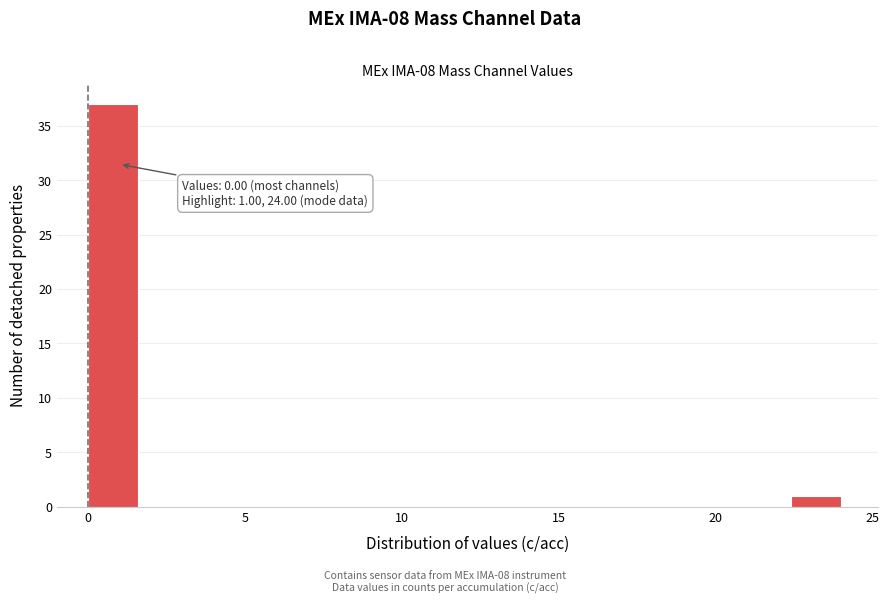

Around what value on the x-axis is the tallest bar? Give the approximate position of its centre, as read against the axis.

1.0